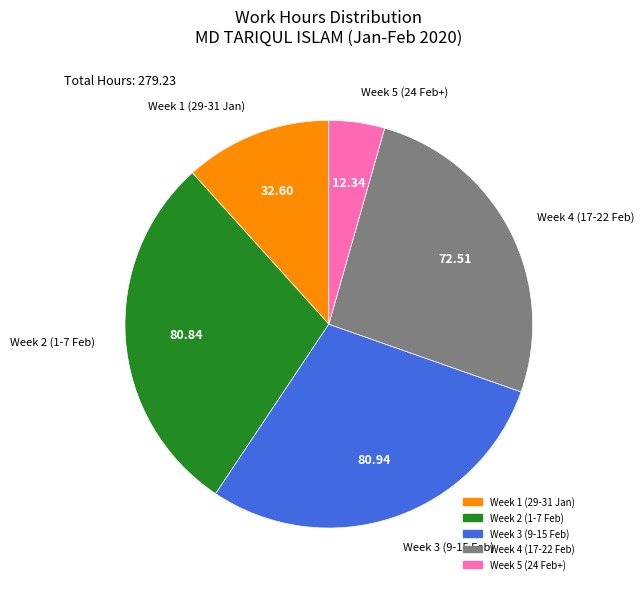

Is there any slice that represents more than half of the pie?

No